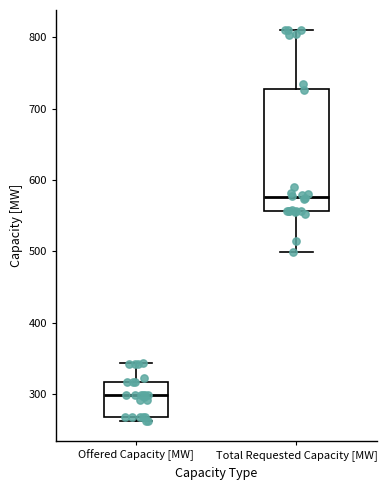

Comparing the boxes themselves (not the whiskers), which one is the tallest?

Total Requested Capacity [MW]